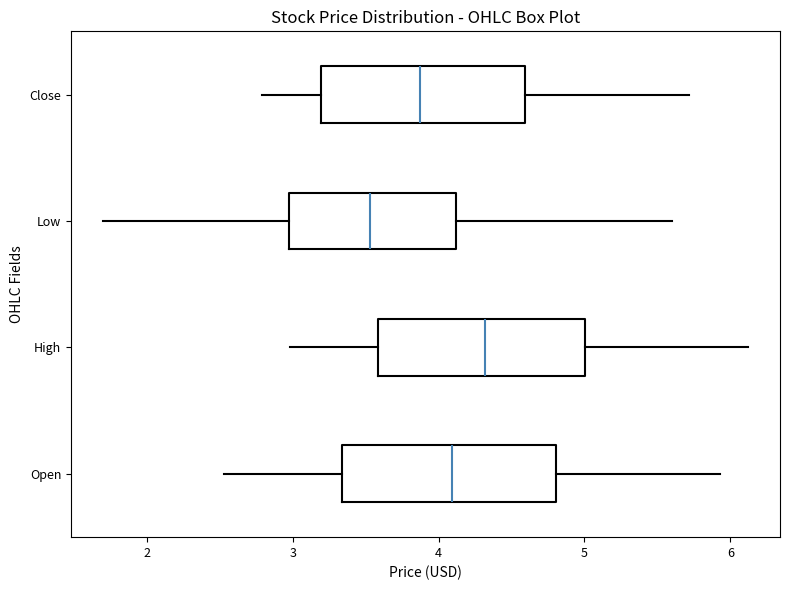

Which box has the furthest to the left median line?

Low